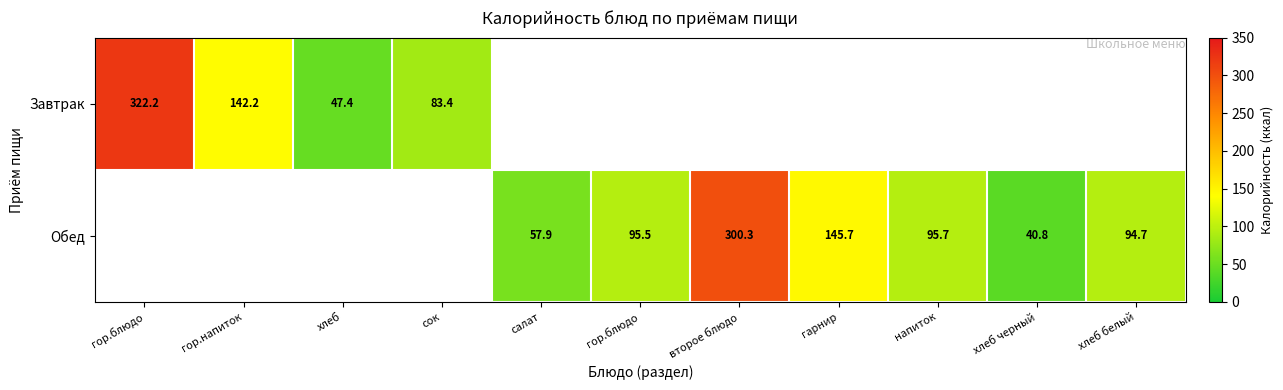

Is it true that Завтрак equals 47.4 at хлеб?

True